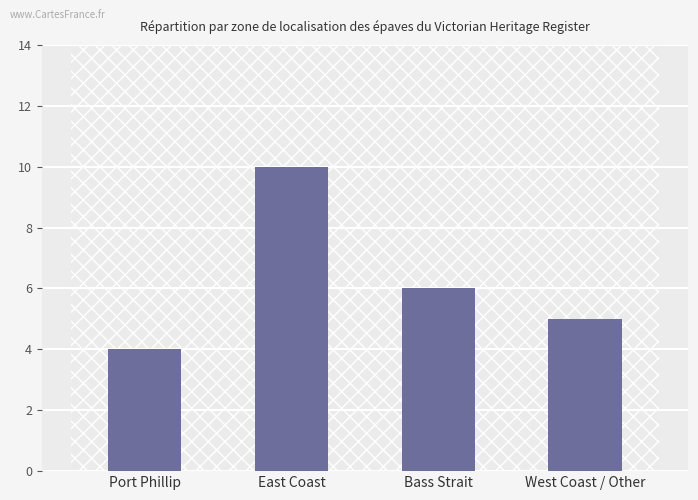

What is the greatest value displayed?

10